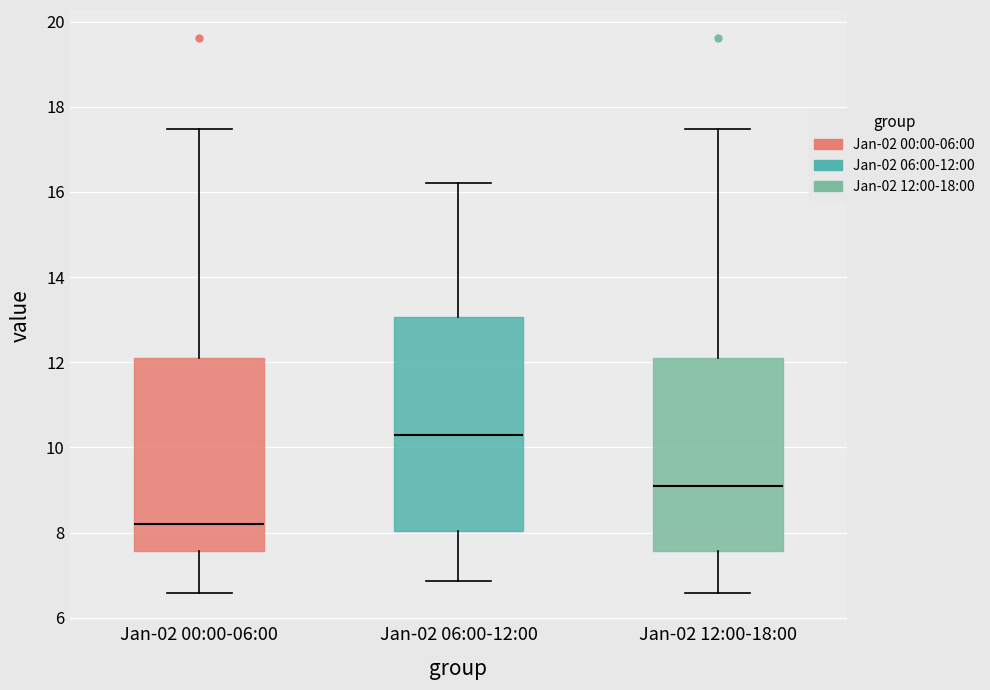

Reading left to right, transcribe this box plot: for each box, give where its median line is, the range the box spans, and where its two whiskers end, as read against the y-axis. The values are not printed on the chart, so give them approximately, as read against the axis.

Jan-02 00:00-06:00: median 8.2, box 7.6 to 12.2, whiskers 6.6 to 17.4
Jan-02 06:00-12:00: median 10.4, box 8.0 to 13.0, whiskers 6.8 to 16.2
Jan-02 12:00-18:00: median 9.0, box 7.6 to 12.2, whiskers 6.6 to 17.4